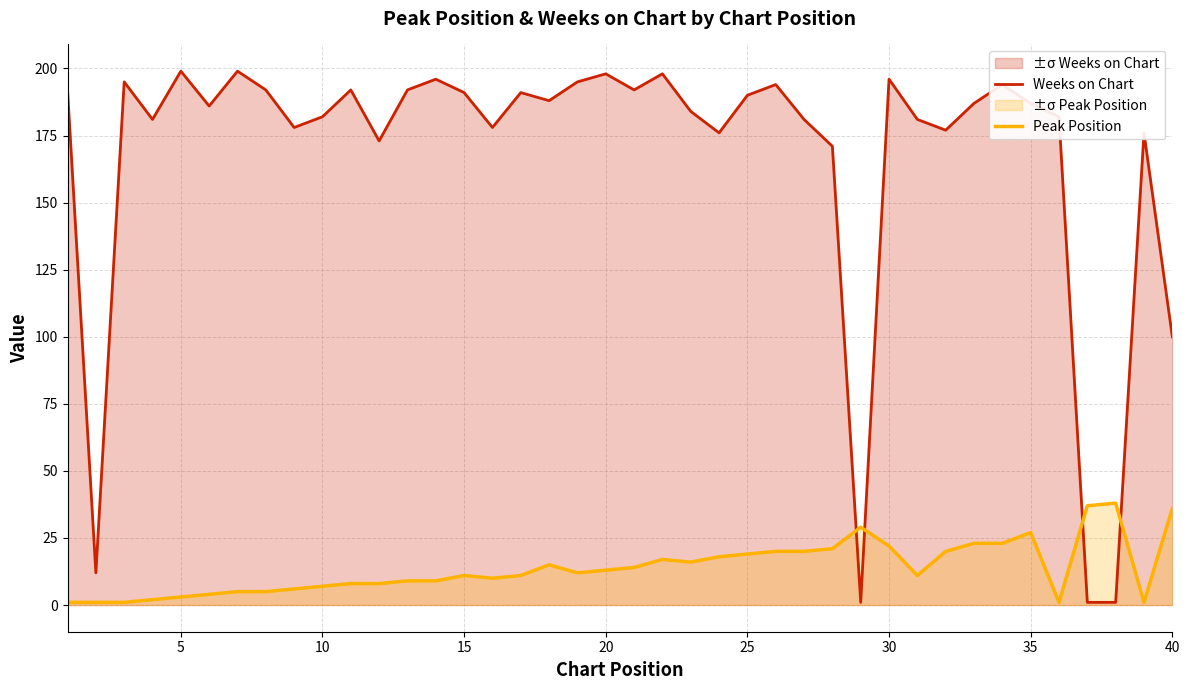

What is the difference between the maximum and minimum values in the Peak Position series?

37